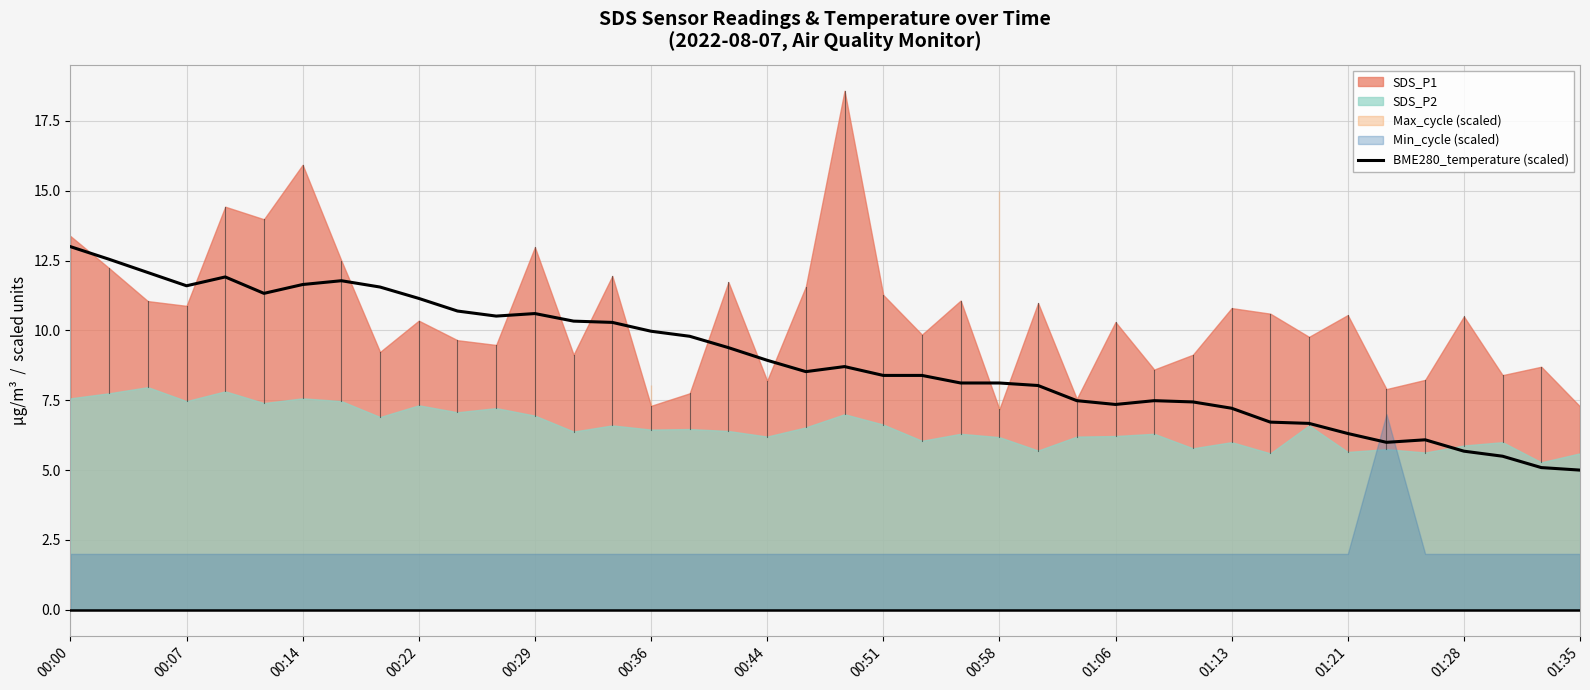

Which has a higher value, 23 or 22?

22